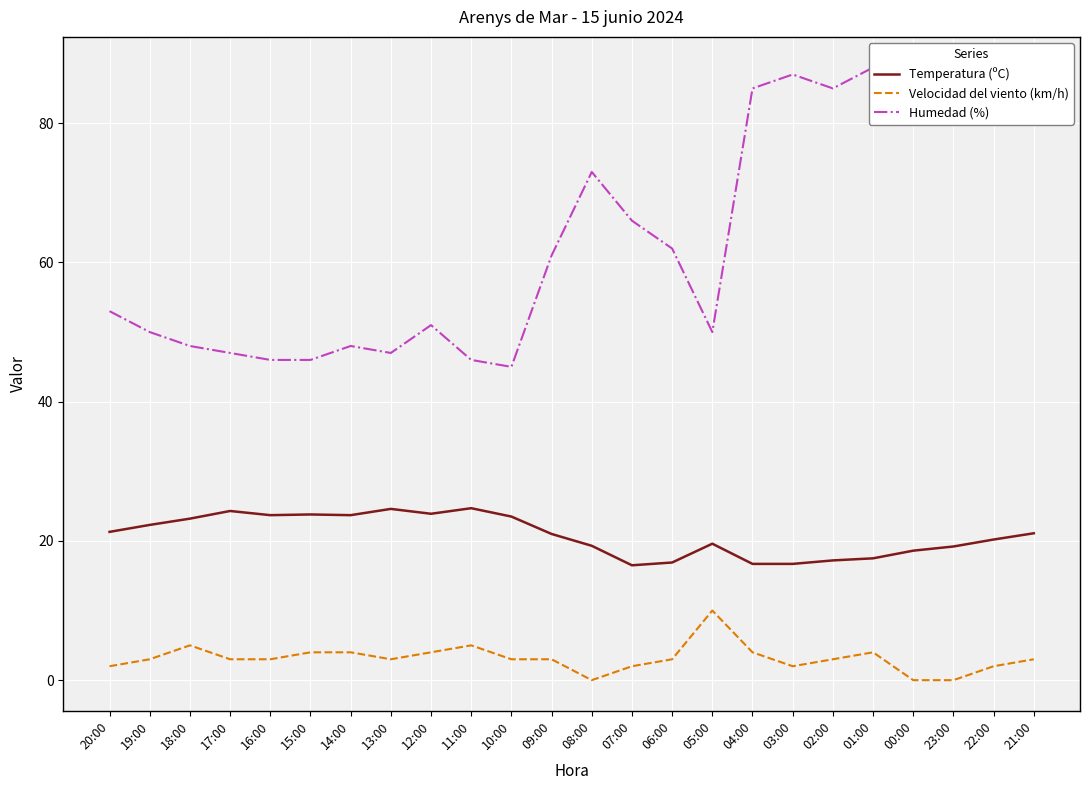

What is the difference between the second highest and minimum values in the Humedad (%) series?

43.0